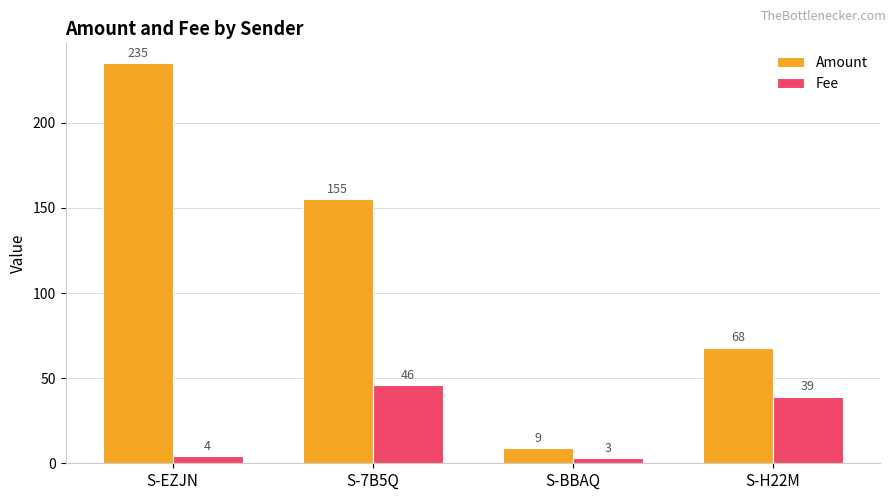

Rank the categories by Fee value from highest to lowest.

S-7B5Q, S-H22M, S-EZJN, S-BBAQ